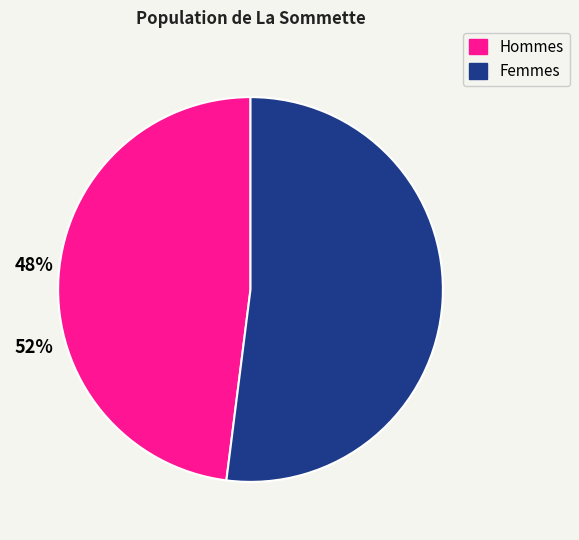

Does any single category account for the majority?

Yes